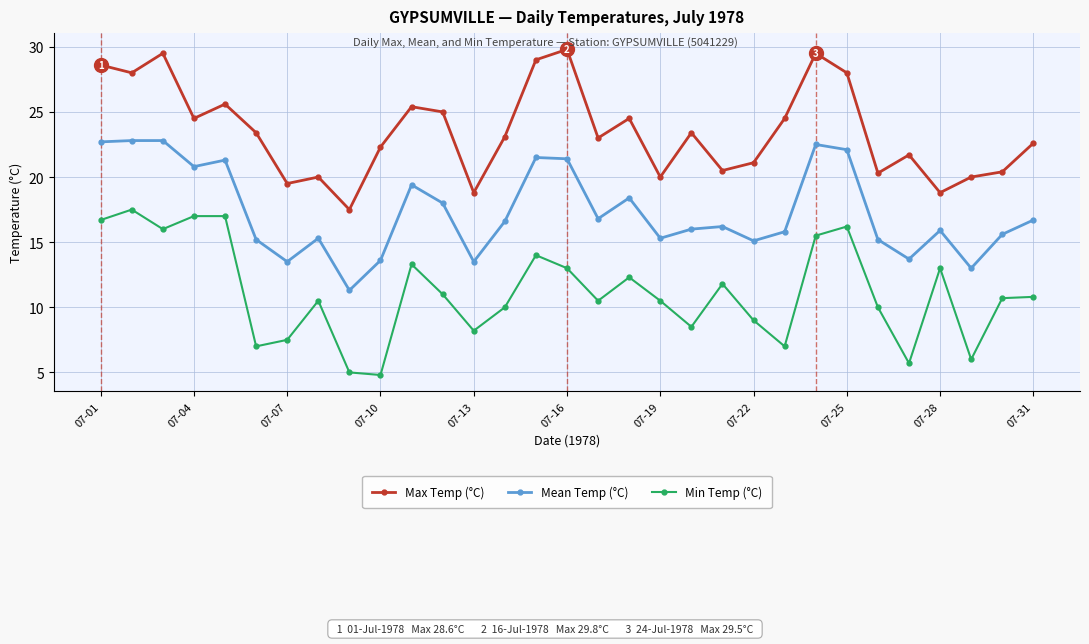

Rank the series by their maximum value, from highest to lowest.

Max Temp (°C), Mean Temp (°C), Min Temp (°C)